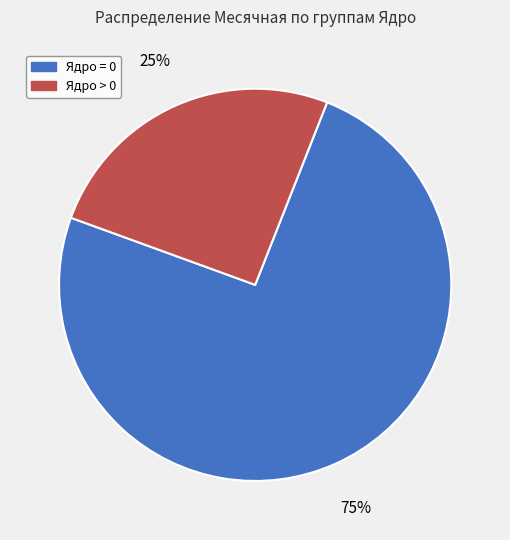

To the nearest percent, what is the average slice percentage?

50%